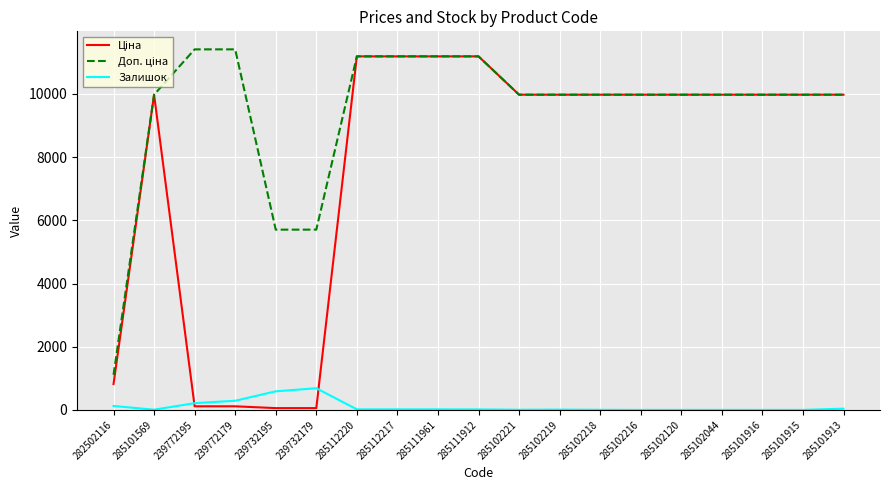

How many lines are shown in the chart?

3